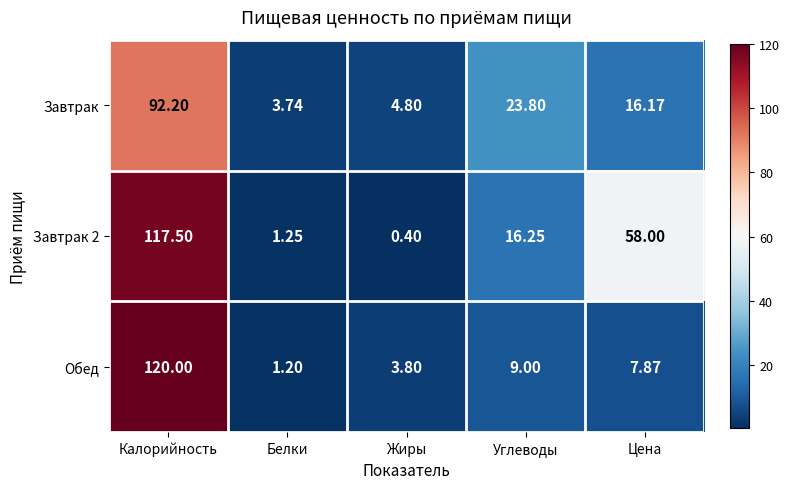

How many categories are shown in the chart?

5